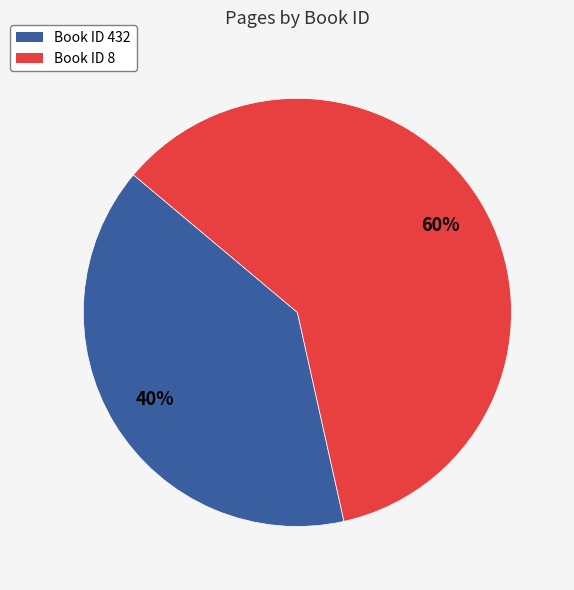

To the nearest percent, what percentage of the pie is Book ID 432?

40%